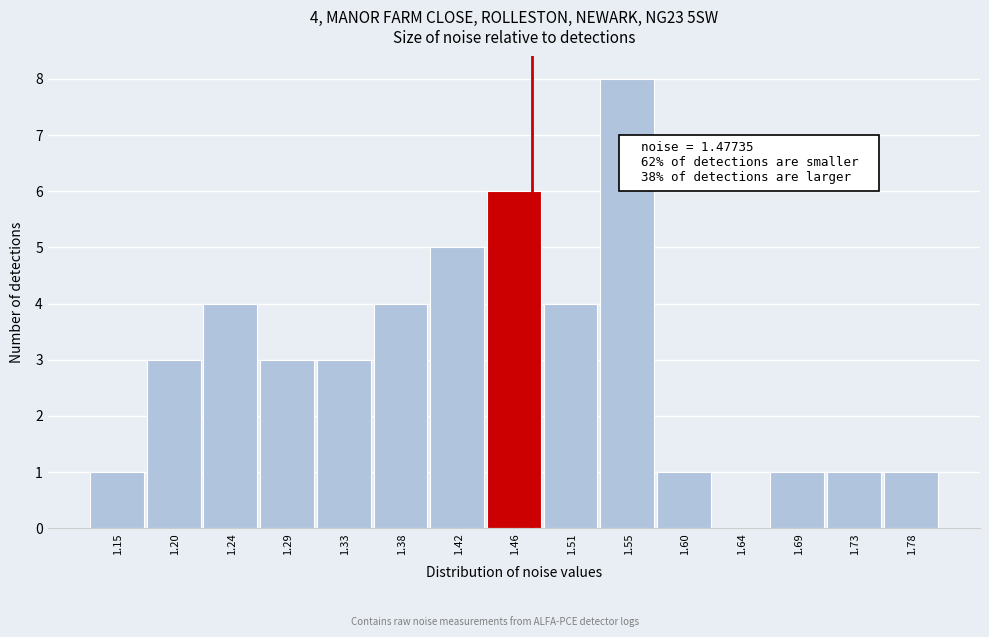

Which range on the x-axis has the tallest bar?

1.530 to 1.575